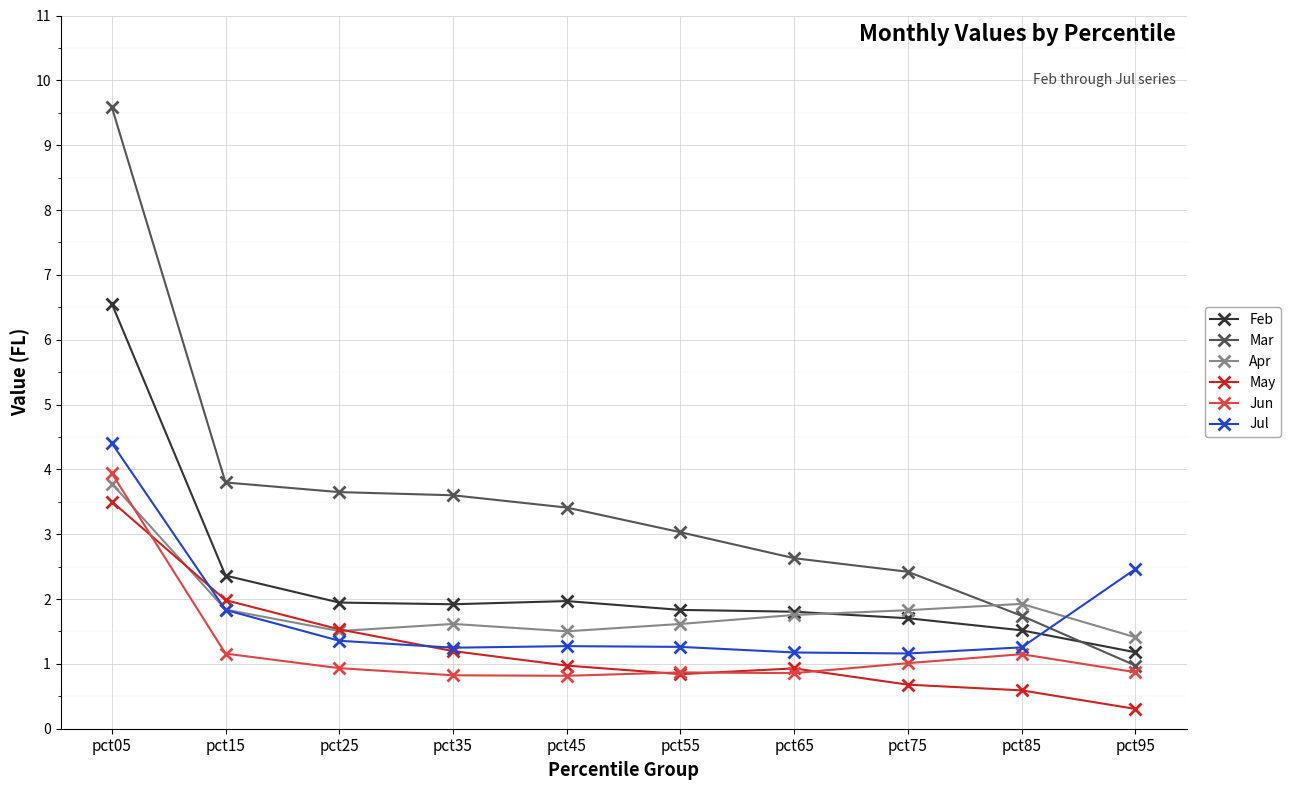

Rank the series by their maximum value, from highest to lowest.

Mar, Feb, Jul, Jun, Apr, May